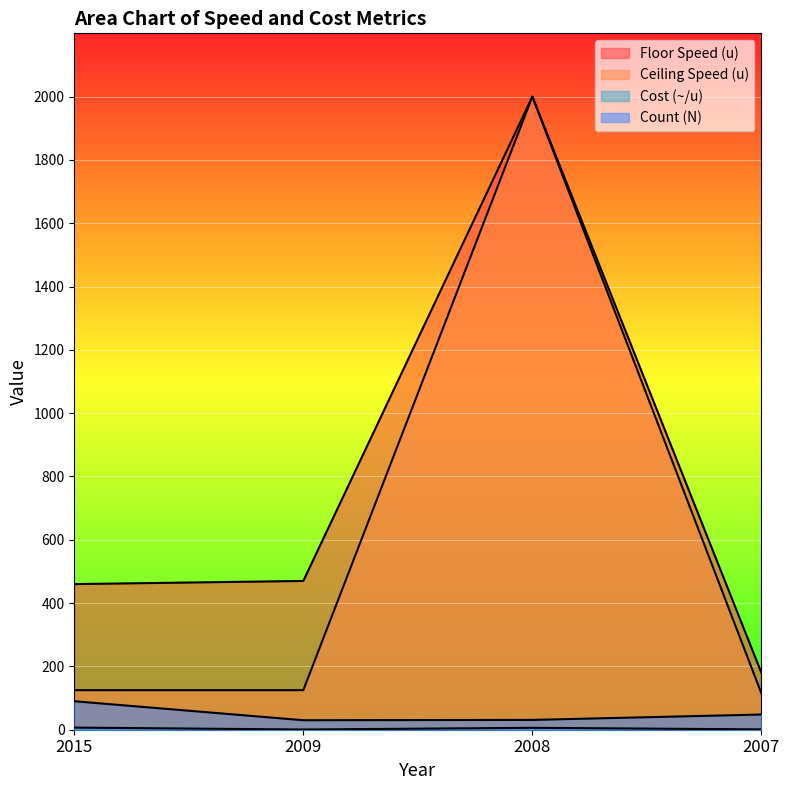

In Cost (~/u), how many points are lower than both neighbors (excluding endpoints)?

1